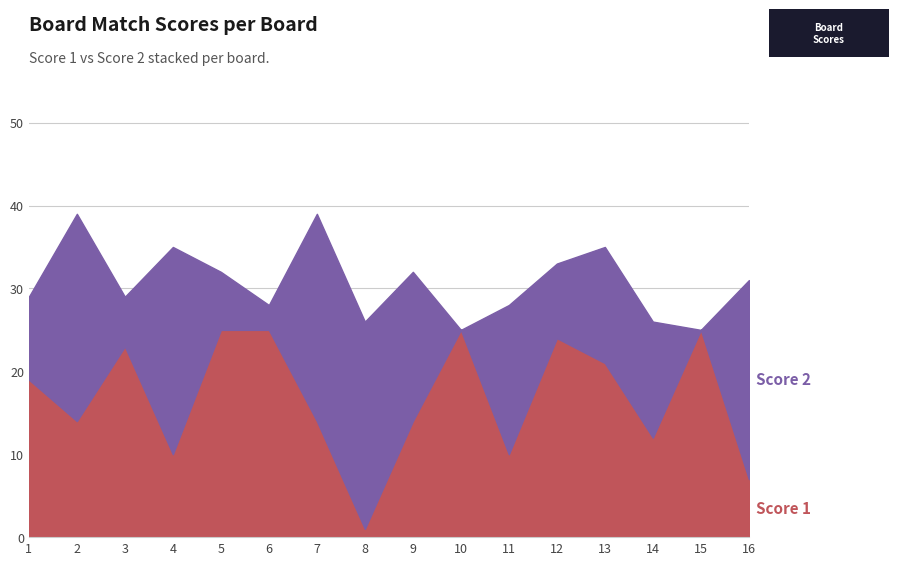

What is the difference between the Score 2 values at 8 and 1?

15